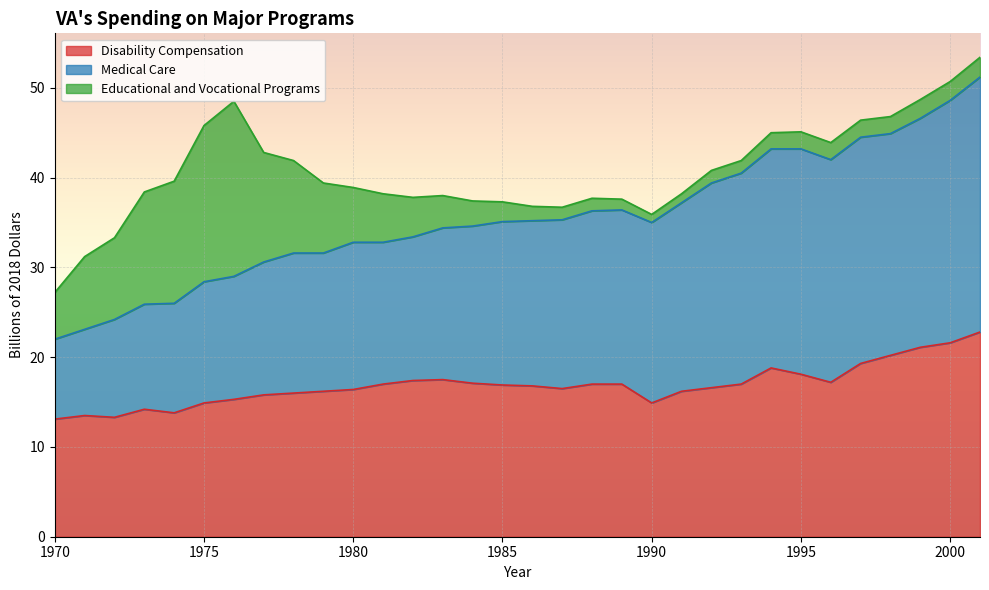

What is the lowest value of the Disability Compensation series?

13.1